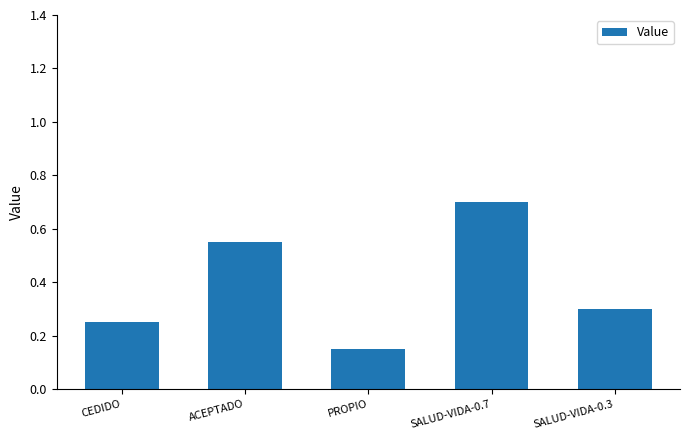

Rank the categories by value from lowest to highest.

PROPIO, CEDIDO, SALUD-VIDA-0.3, ACEPTADO, SALUD-VIDA-0.7